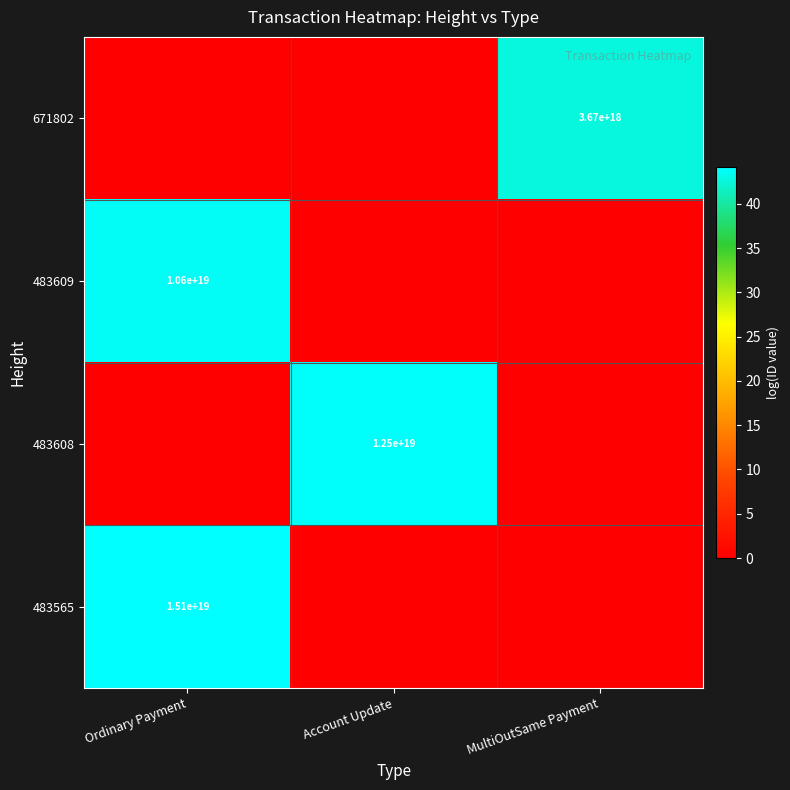

The value of 671802 at MultiOutSame Payment is 5792719653059470336. True or false?

False